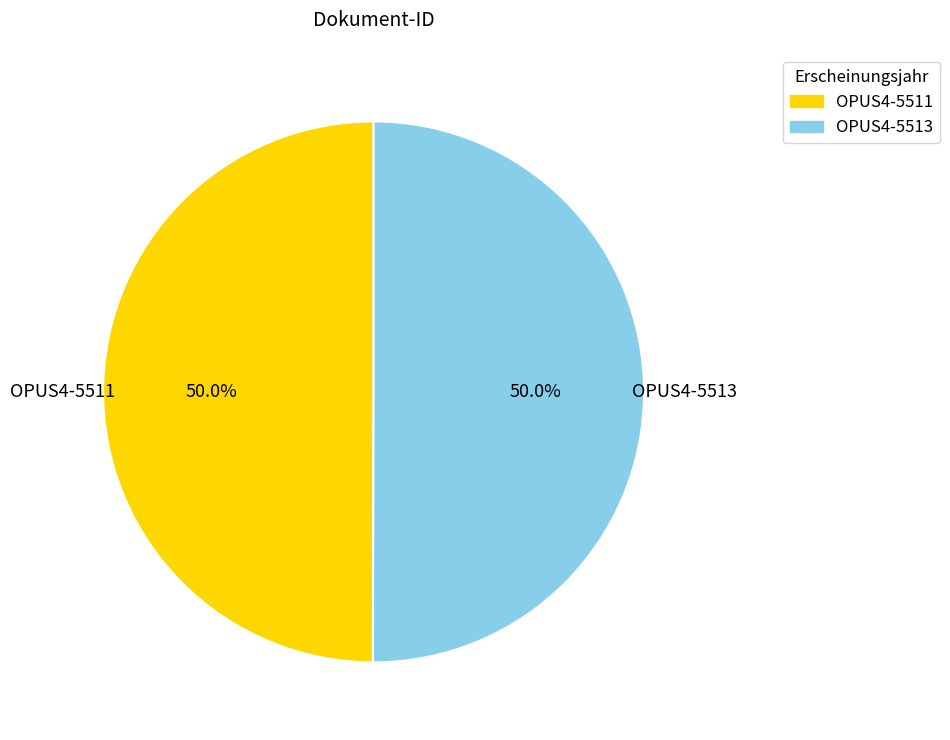

Is it true that OPUS4-5511 is 57% of the pie?

False